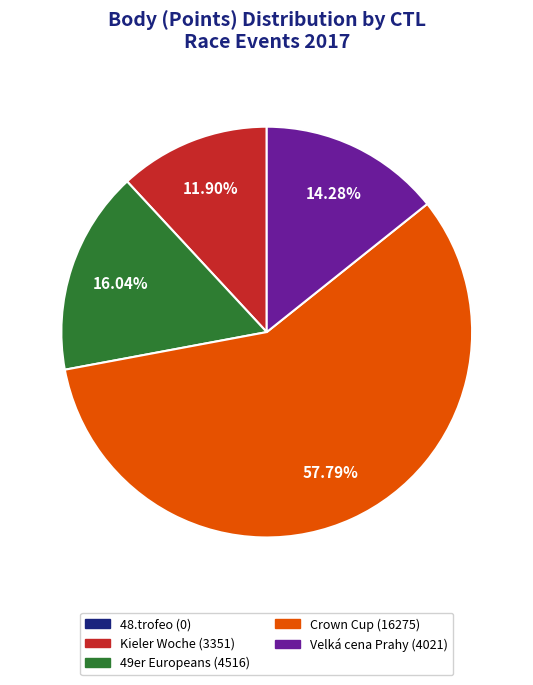

Is there any slice that represents more than half of the pie?

Yes